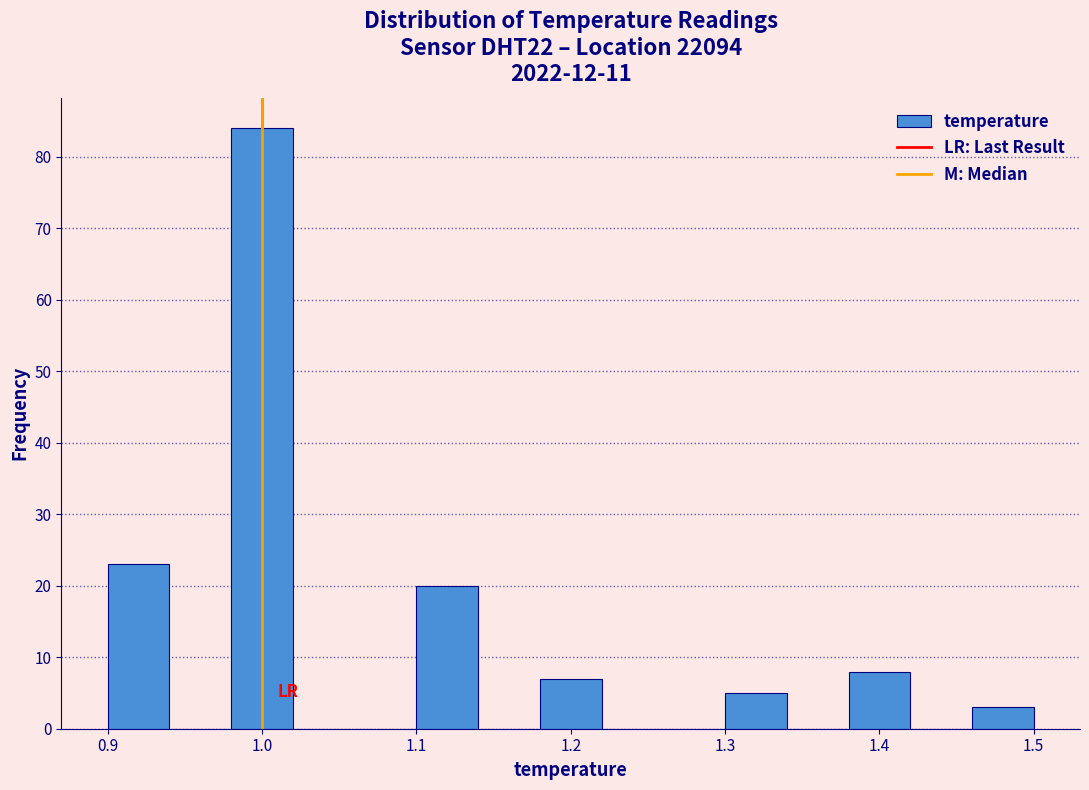

Over which range of the x-axis is the bar tallest?

0.98 to 1.02